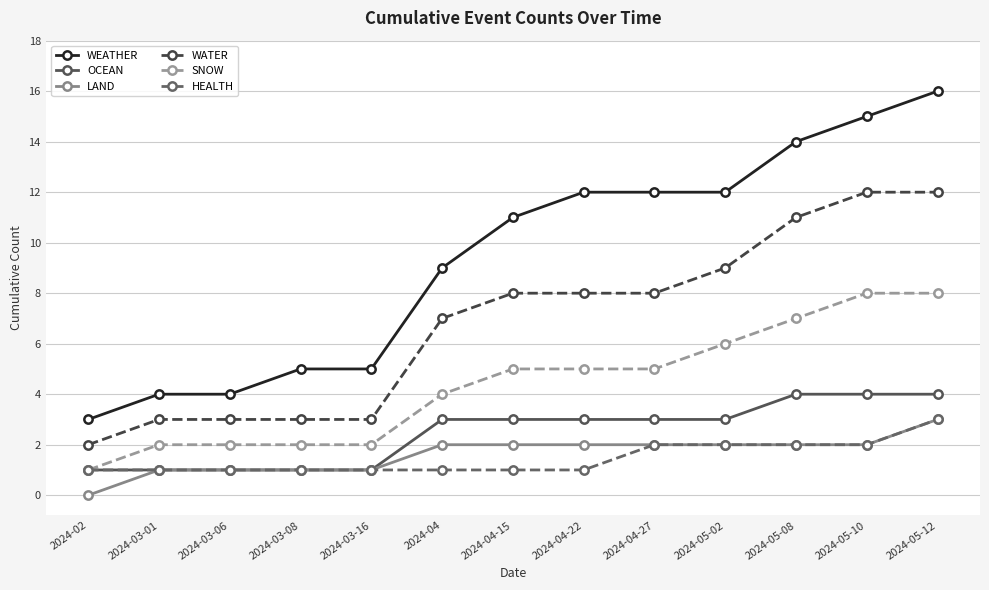

What is the difference between the second highest and second lowest values in the WATER series?

9